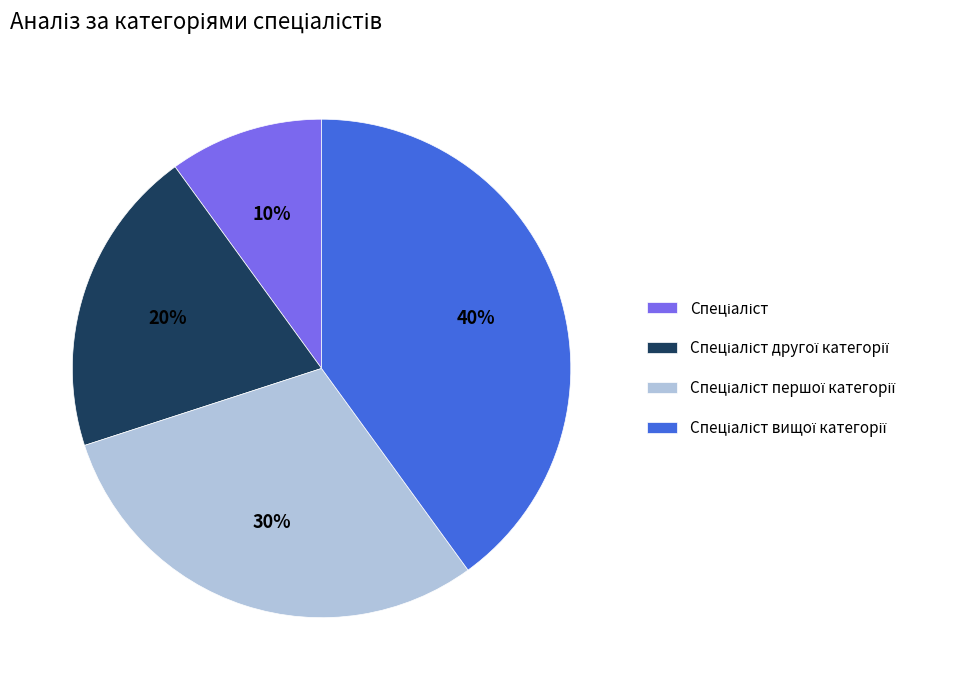

To the nearest percent, what is the average slice percentage?

25%